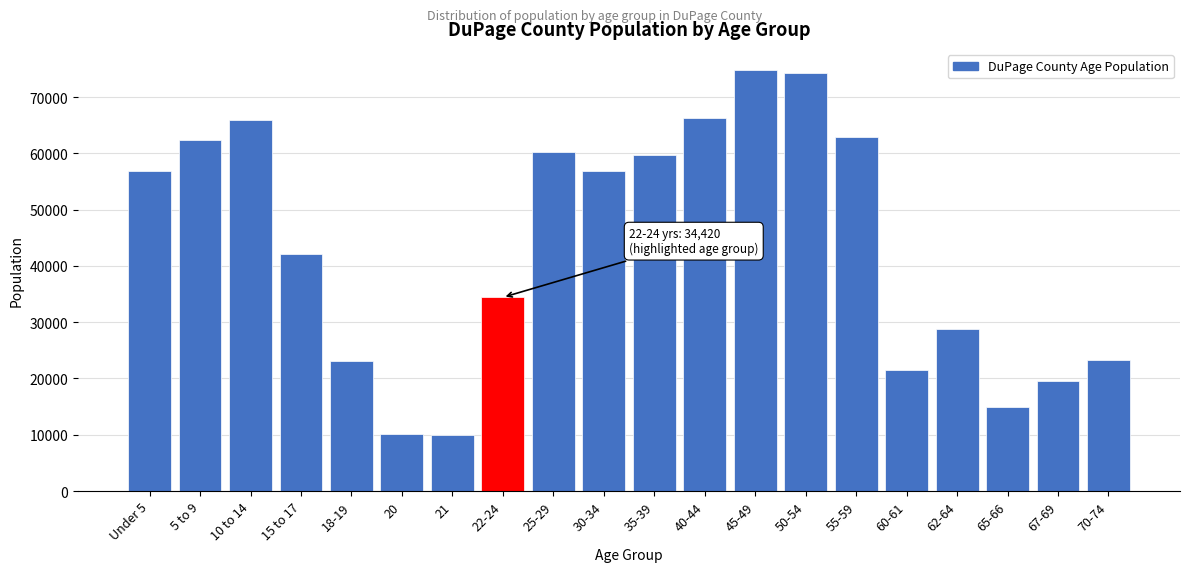

What is the difference between the maximum and minimum values?

64928